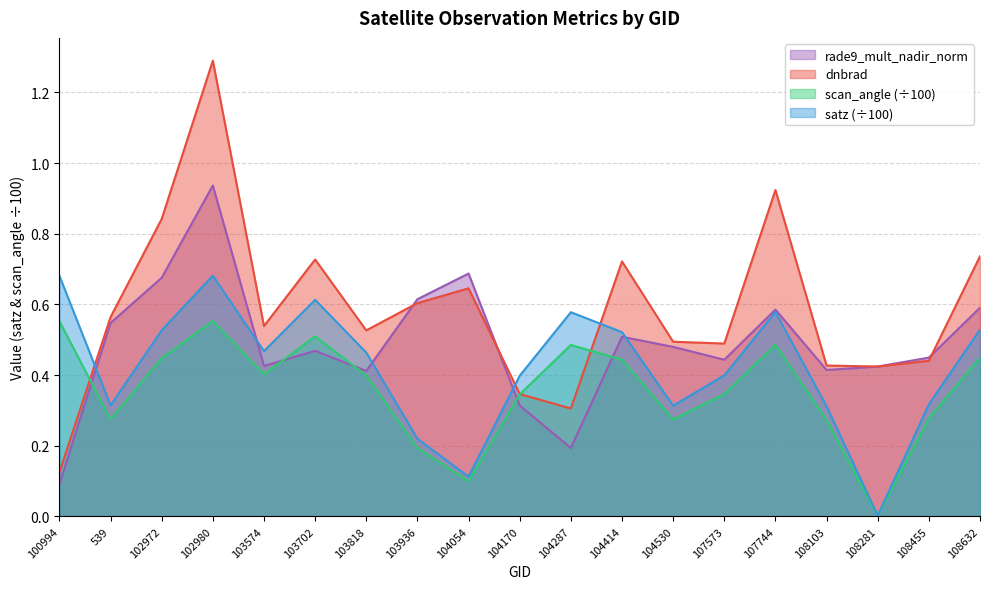

What is the average value of the satz series?

0.4